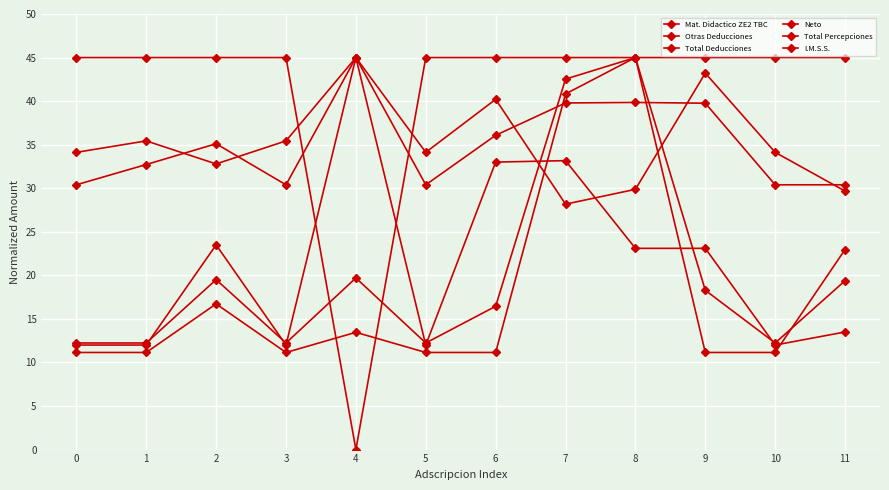

How many categories are shown in the chart?

12